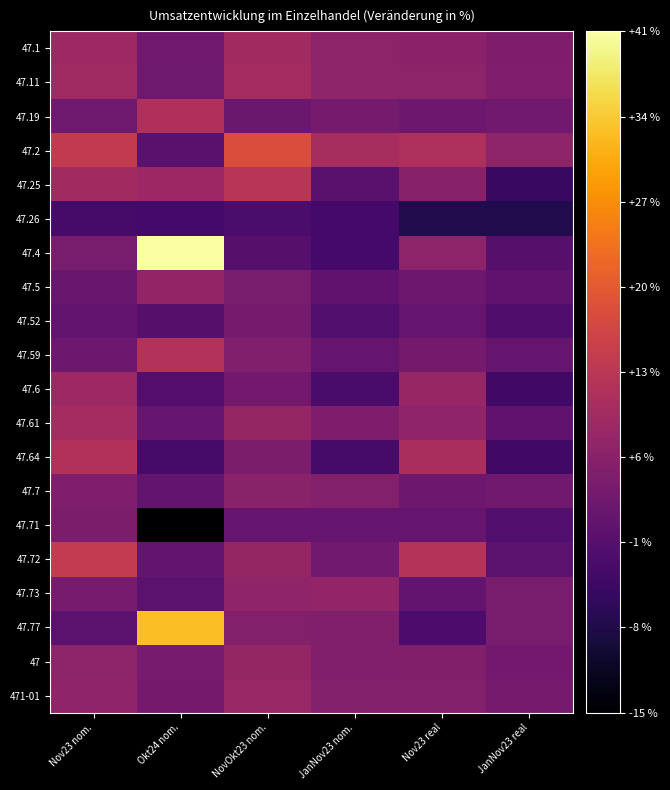

Reading right to left, extract all data points from this chart.

47.1: JanNov23 real=4.2	Nov23 real=6.1	JanNov23 nom.=6.4	NovOkt23 nom.=9.2	Okt24 nom.=2.5	Nov23 nom.=8.5
47.11: JanNov23 real=4.3	Nov23 real=6.4	JanNov23 nom.=6.5	NovOkt23 nom.=9.6	Okt24 nom.=2.1	Nov23 nom.=8.9
47.19: JanNov23 real=2.4	Nov23 real=1.9	JanNov23 nom.=3.1	NovOkt23 nom.=1.8	Okt24 nom.=11.0	Nov23 nom.=2.2
47.2: JanNov23 real=6.5	Nov23 real=10.7	JanNov23 nom.=10.0	NovOkt23 nom.=17.7	Okt24 nom.=-0.6	Nov23 nom.=13.8
47.25: JanNov23 real=-5.0	Nov23 real=5.4	JanNov23 nom.=-0.7	NovOkt23 nom.=12.5	Okt24 nom.=8.4	Nov23 nom.=9.2
47.26: JanNov23 real=-7.9	Nov23 real=-7.8	JanNov23 nom.=-3.5	NovOkt23 nom.=-2.7	Okt24 nom.=-3.5	Nov23 nom.=-3.2
47.4: JanNov23 real=-1.1	Nov23 real=6.3	JanNov23 nom.=-3.6	NovOkt23 nom.=-1.4	Okt24 nom.=40.8	Nov23 nom.=3.5
47.5: JanNov23 real=0.0	Nov23 real=2.0	JanNov23 nom.=0.0	NovOkt23 nom.=3.6	Okt24 nom.=7.2	Nov23 nom.=1.3
47.52: JanNov23 real=-2.0	Nov23 real=1.0	JanNov23 nom.=-1.7	NovOkt23 nom.=3.0	Okt24 nom.=-1.2	Nov23 nom.=0.7
47.59: JanNov23 real=1.2	Nov23 real=2.9	JanNov23 nom.=1.1	NovOkt23 nom.=4.6	Okt24 nom.=11.7	Nov23 nom.=1.9
47.6: JanNov23 real=-4.1	Nov23 real=7.6	JanNov23 nom.=-2.9	NovOkt23 nom.=2.6	Okt24 nom.=-1.5	Nov23 nom.=8.6
47.61: JanNov23 real=0.2	Nov23 real=6.7	JanNov23 nom.=4.2	NovOkt23 nom.=7.5	Okt24 nom.=0.9	Nov23 nom.=9.9
47.64: JanNov23 real=-4.1	Nov23 real=10.3	JanNov23 nom.=-3.2	NovOkt23 nom.=3.9	Okt24 nom.=-3.2	Nov23 nom.=11.3
47.7: JanNov23 real=2.3	Nov23 real=2.0	JanNov23 nom.=5.0	NovOkt23 nom.=6.0	Okt24 nom.=0.6	Nov23 nom.=4.3
47.71: JanNov23 real=-1.8	Nov23 real=1.0	JanNov23 nom.=0.9	NovOkt23 nom.=1.1	Okt24 nom.=-15.2	Nov23 nom.=3.9
47.72: JanNov23 real=-0.4	Nov23 real=11.9	JanNov23 nom.=2.5	NovOkt23 nom.=7.5	Okt24 nom.=0.6	Nov23 nom.=14.1
47.73: JanNov23 real=3.6	Nov23 real=0.4	JanNov23 nom.=6.9	NovOkt23 nom.=6.8	Okt24 nom.=-0.4	Nov23 nom.=3.3
47.77: JanNov23 real=3.4	Nov23 real=-2.5	JanNov23 nom.=4.7	NovOkt23 nom.=5.1	Okt24 nom.=32.5	Nov23 nom.=-0.4
47: JanNov23 real=2.7	Nov23 real=4.9	JanNov23 nom.=4.5	NovOkt23 nom.=7.5	Okt24 nom.=3.3	Nov23 nom.=6.4
471-01: JanNov23 real=3.0	Nov23 real=5.0	JanNov23 nom.=5.0	NovOkt23 nom.=7.8	Okt24 nom.=2.8	Nov23 nom.=6.8